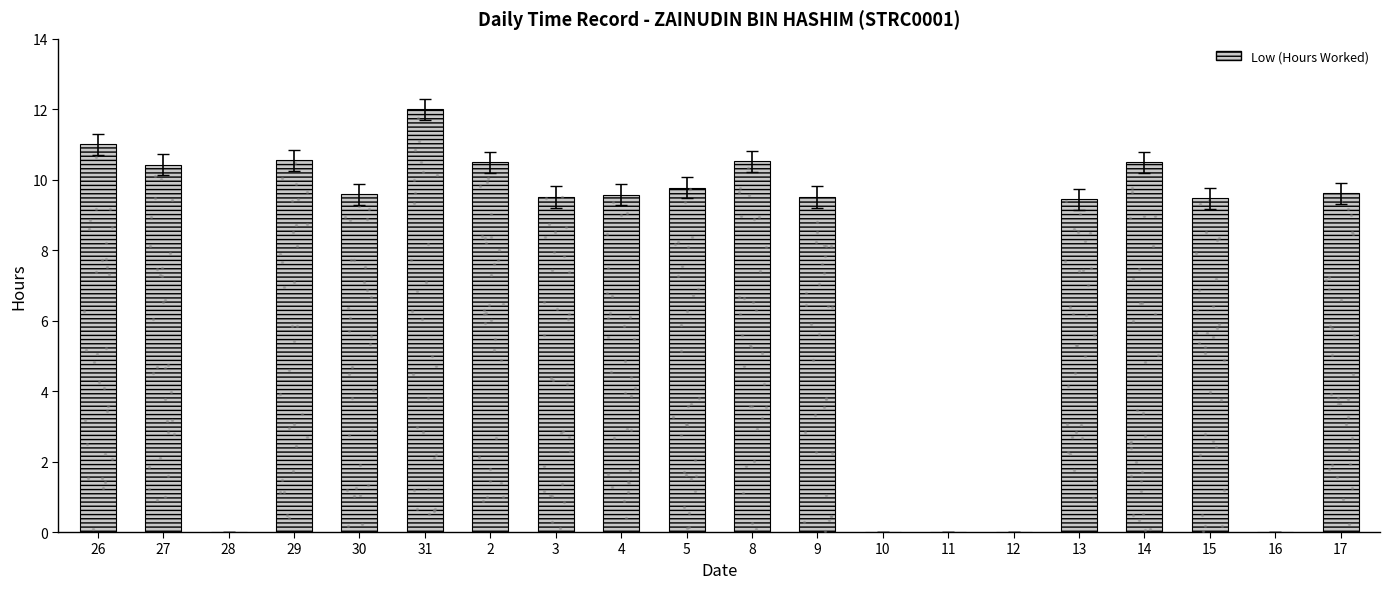

What is the change in value from 8 to 10?

-10.5